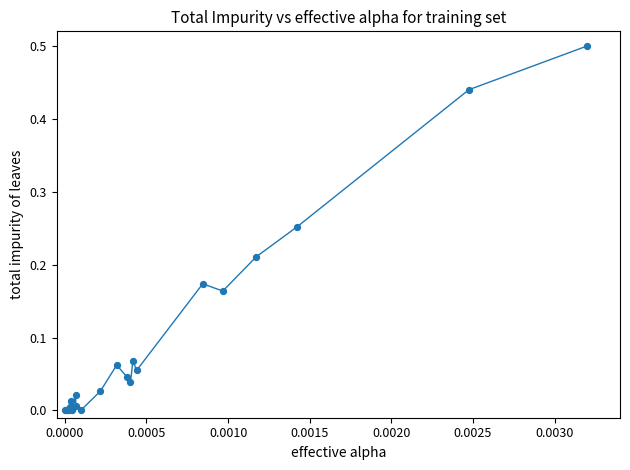

What is the maximum value shown in the chart?

0.5